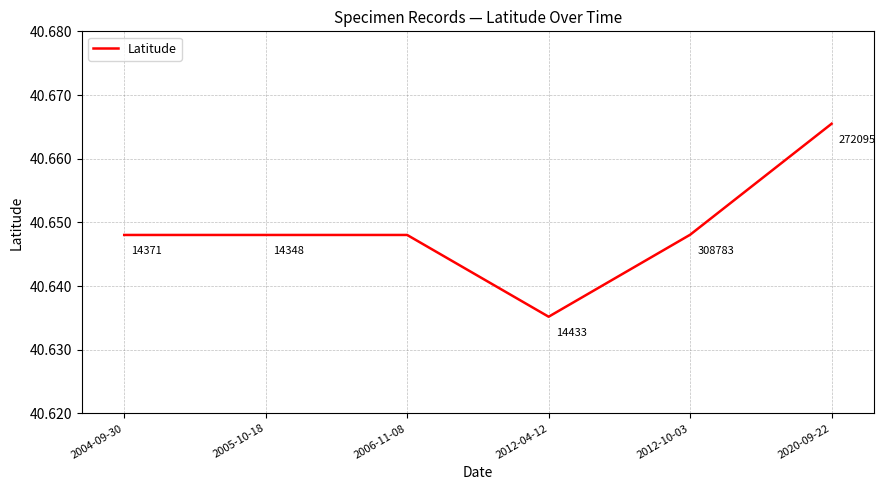

At which label is the value closest to 40?

2012-04-12